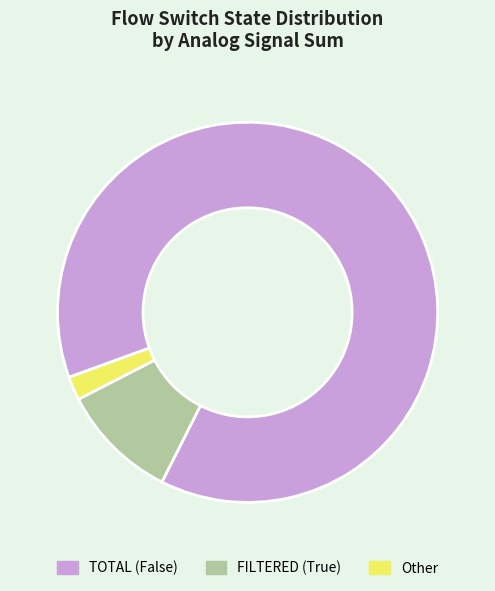

Which has a higher value, Other or TOTAL (False)?

TOTAL (False)